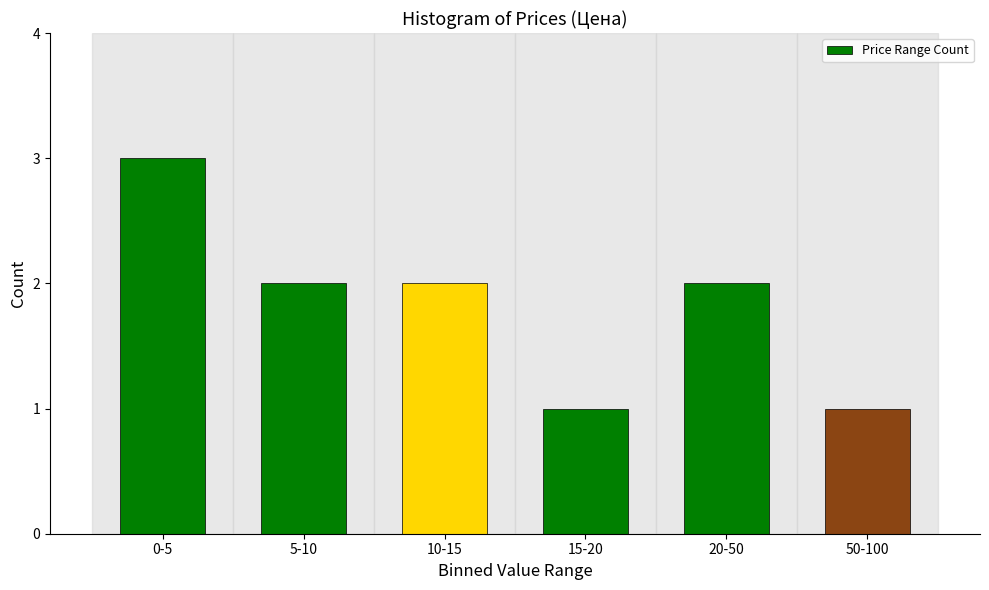

Reading right to left, what are all the values shown in this chart?

50-100=1	20-50=2	15-20=1	10-15=2	5-10=2	0-5=3